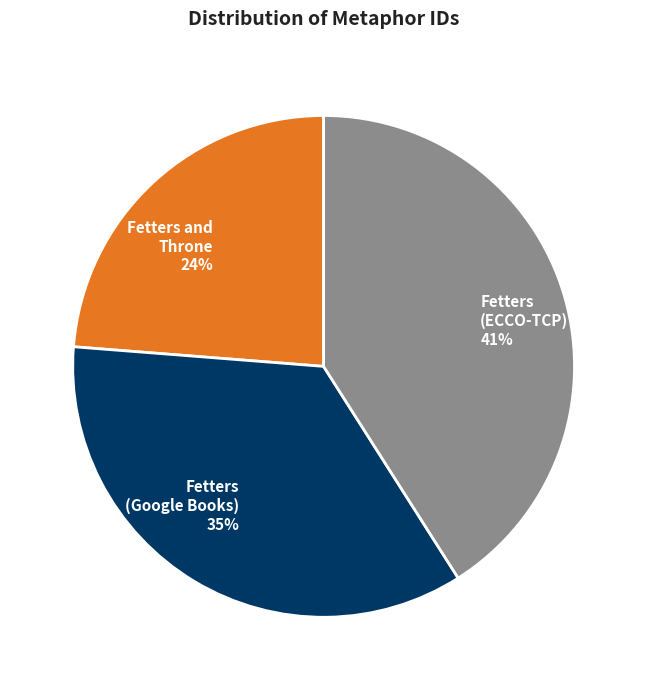

What is the ratio of the value at Fetters and Throne to the value at Fetters (ECCO-TCP)?

0.6